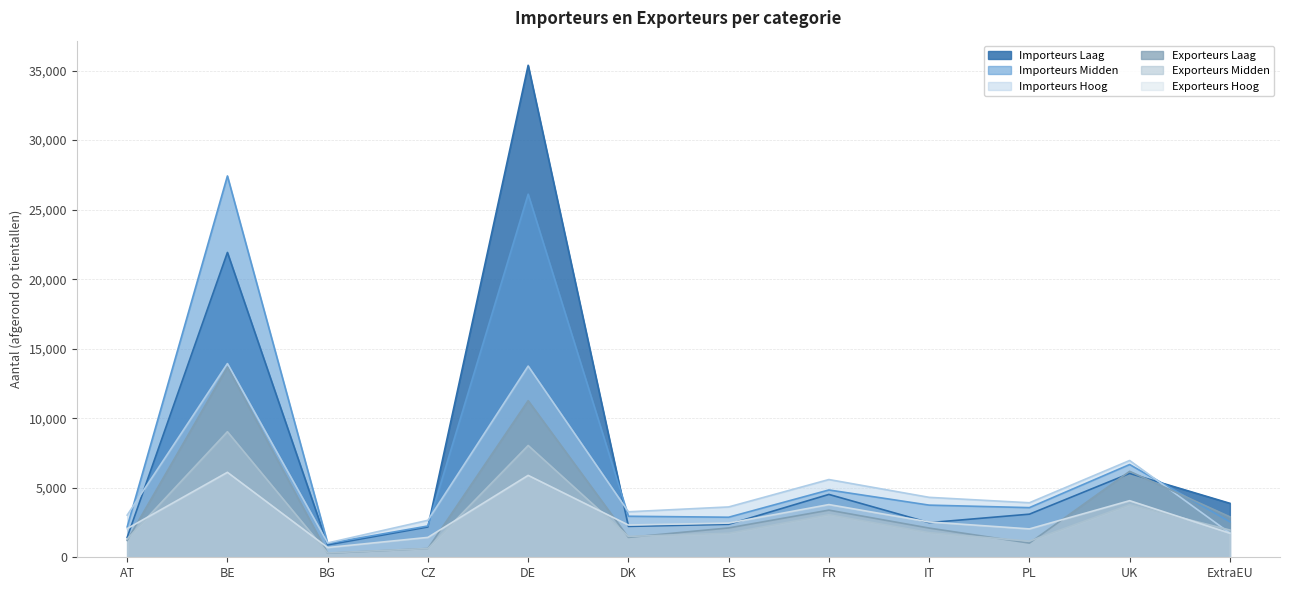

Where does the Importeurs Hoog series first go above 3920?

BE